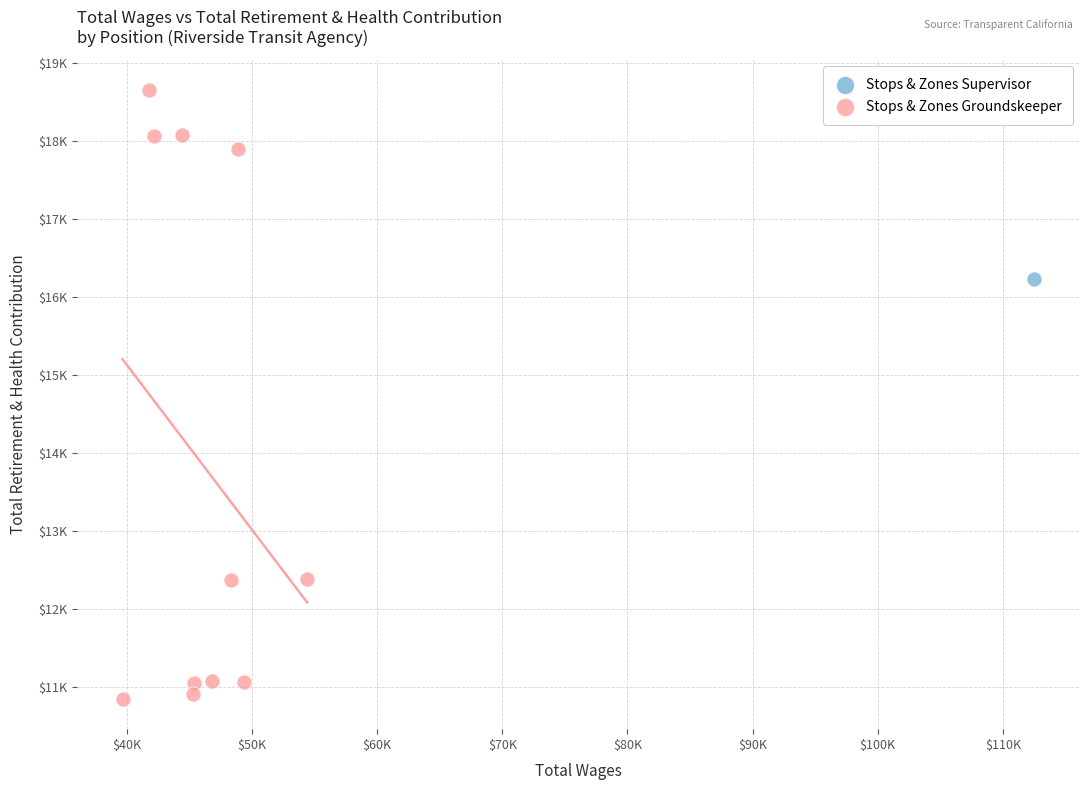

What are all the series names shown in the legend?

Stops & Zones Supervisor, Stops & Zones Groundskeeper